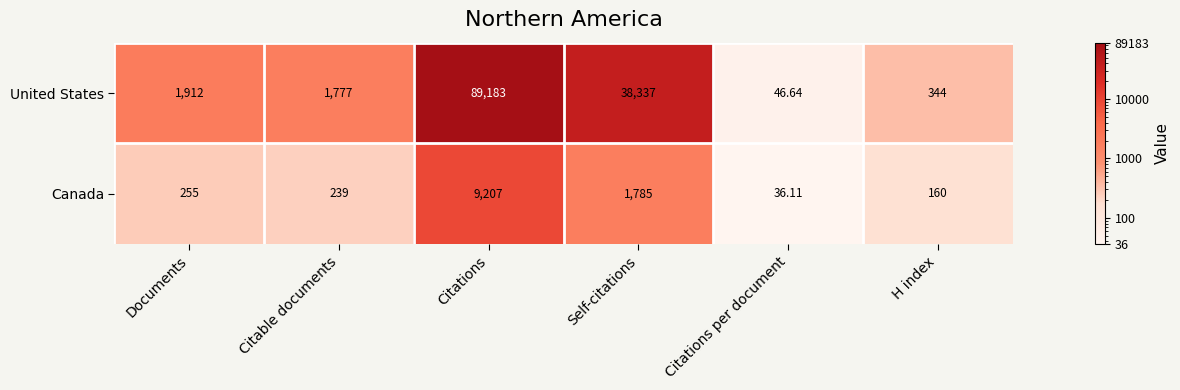

At which label does Canada reach its minimum?

Citations per document